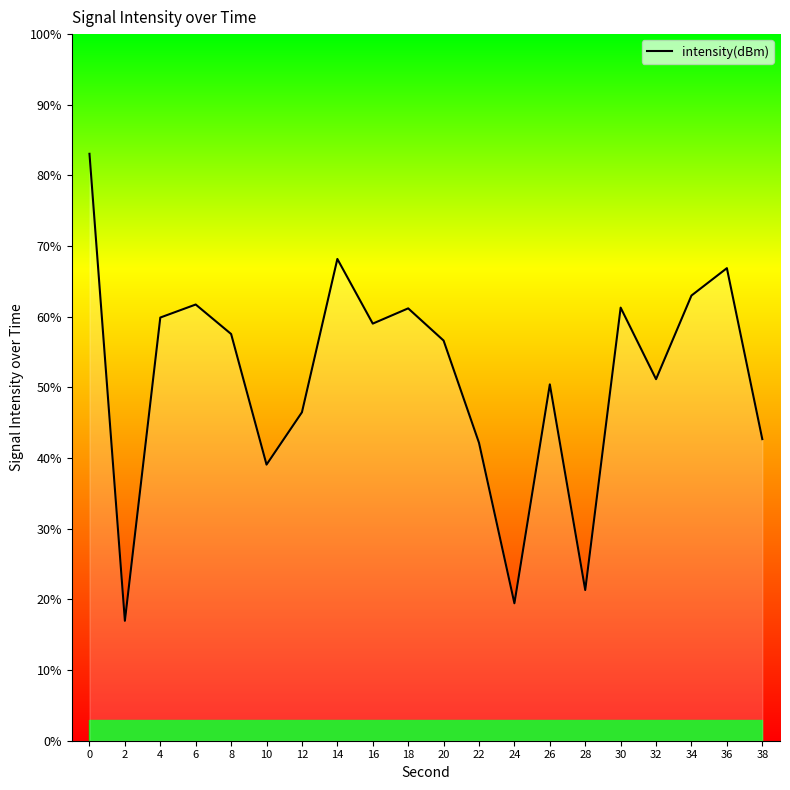

How many lines are shown in the chart?

1